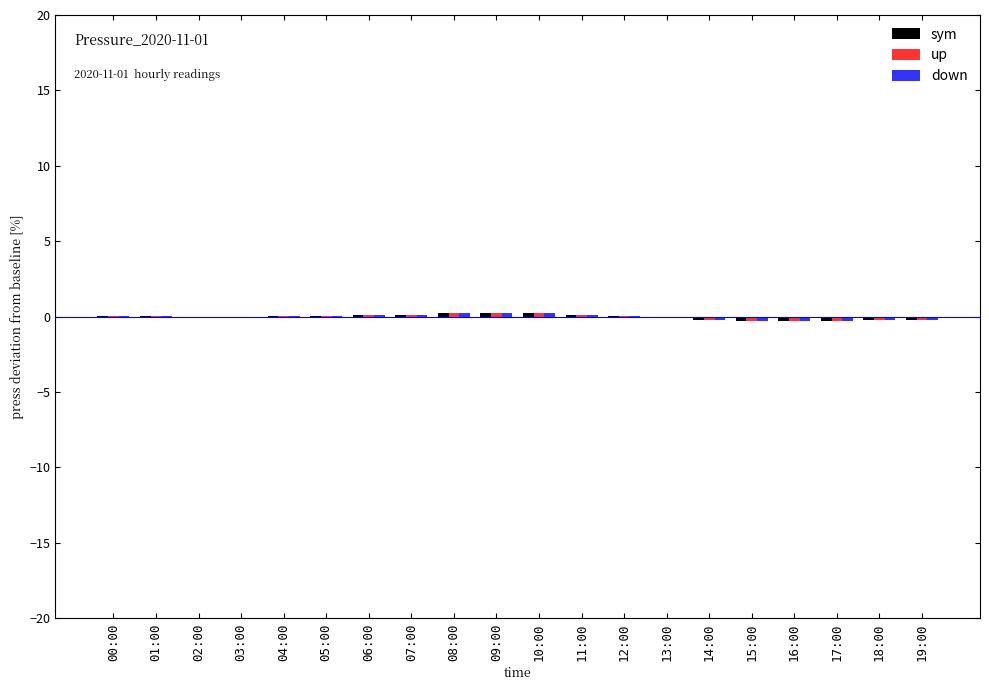

What is the maximum value shown in the chart?

0.2